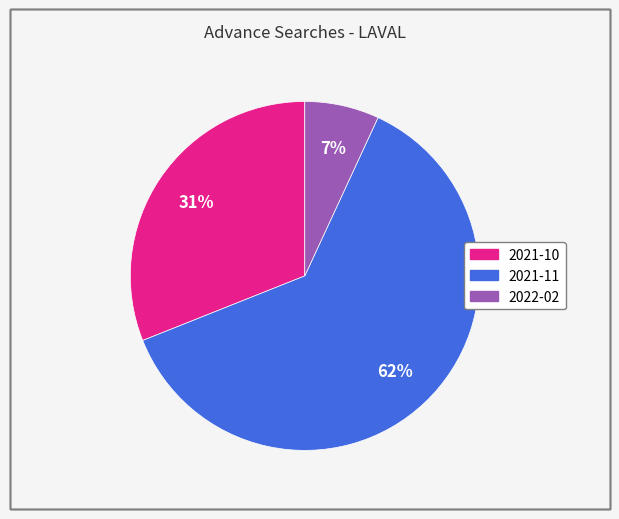

Which has a higher value, 2021-10 or 2021-11?

2021-11